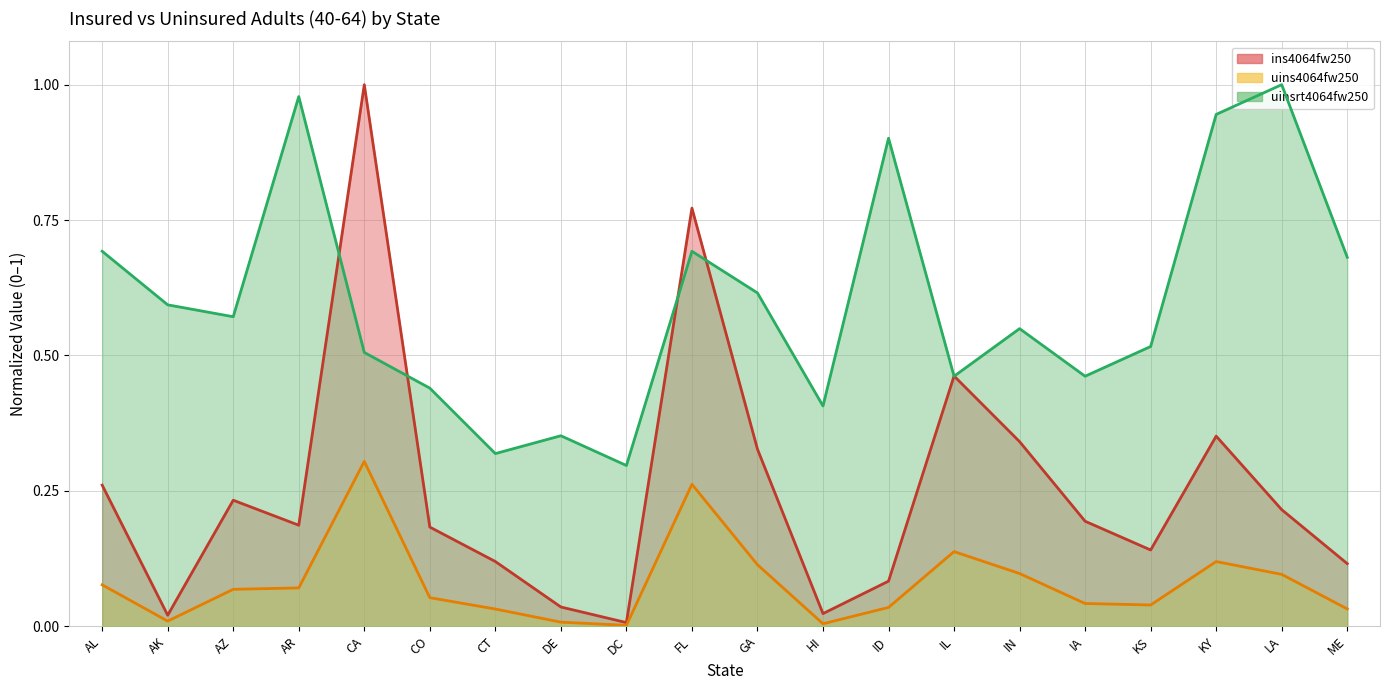

Which category has the highest value in the uinsrt4064fw250 series?

LA